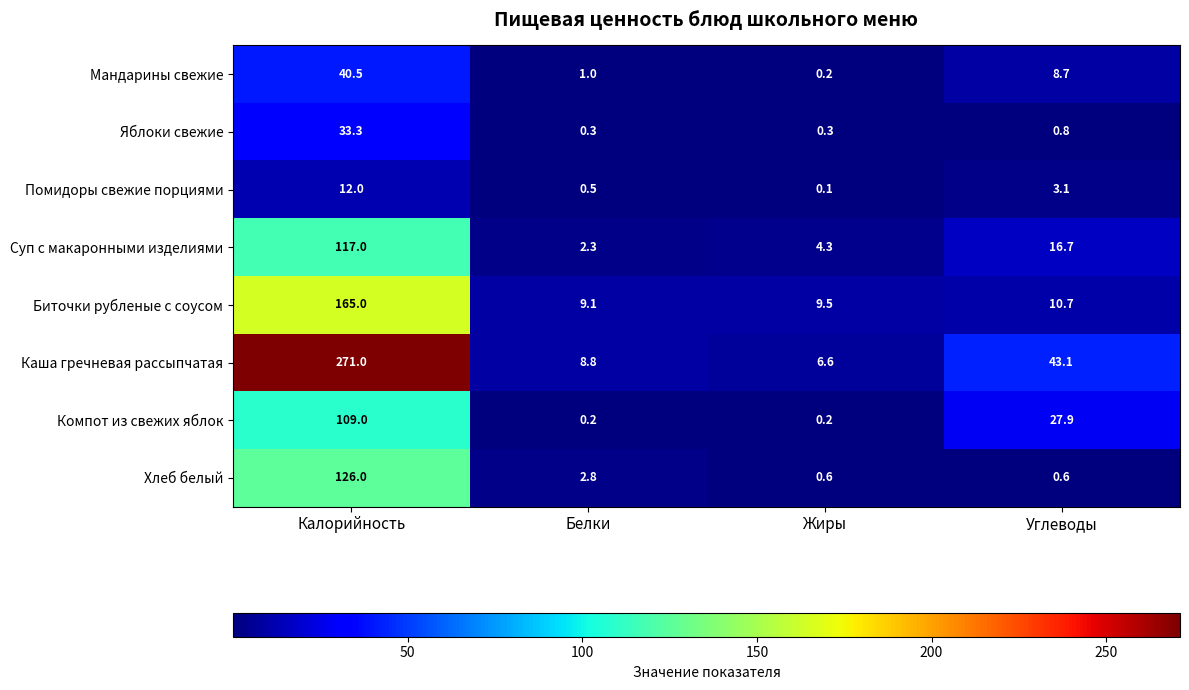

The value of Хлеб белый at Белки is 2.8. True or false?

True